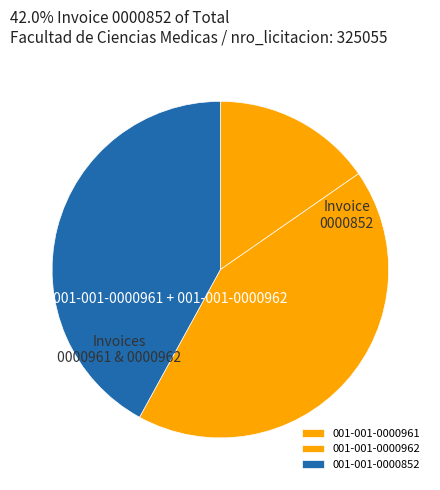

Which category has the smallest portion of the pie?

001-001-0000961